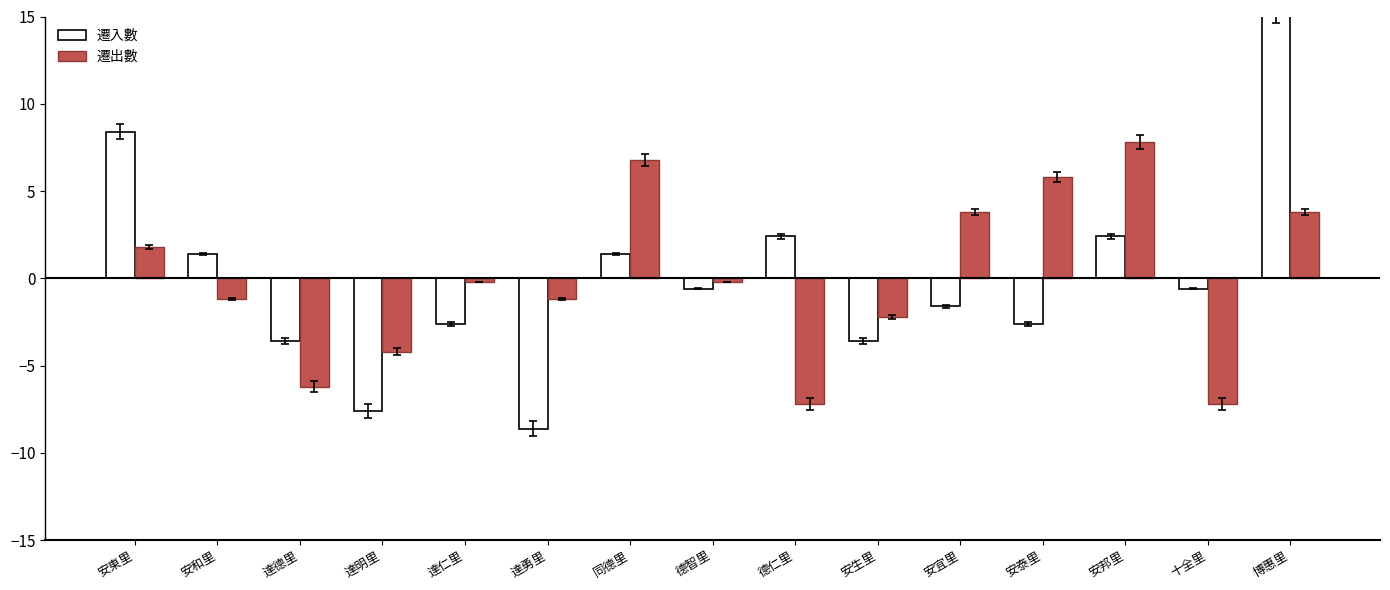

At which label is 遷出數 closest to 0?

達仁里